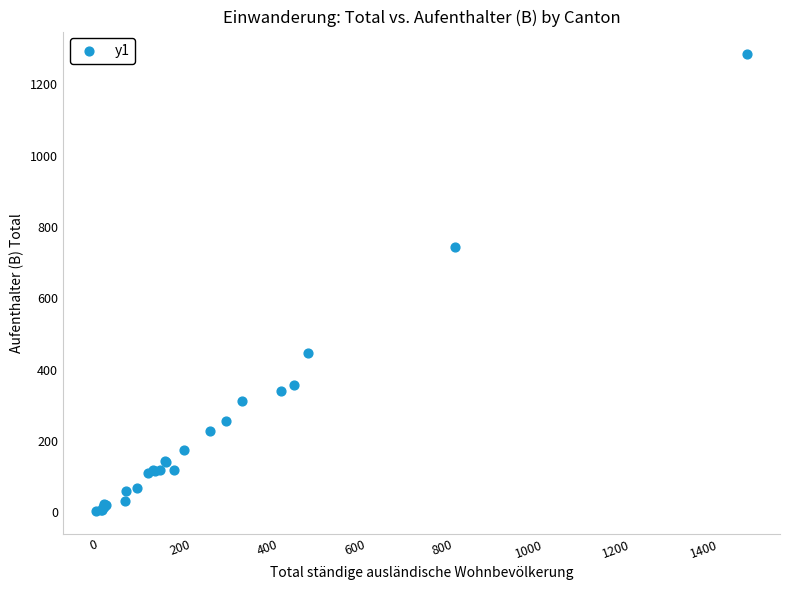

What Y value in the scatter plot is closest to 644?

743